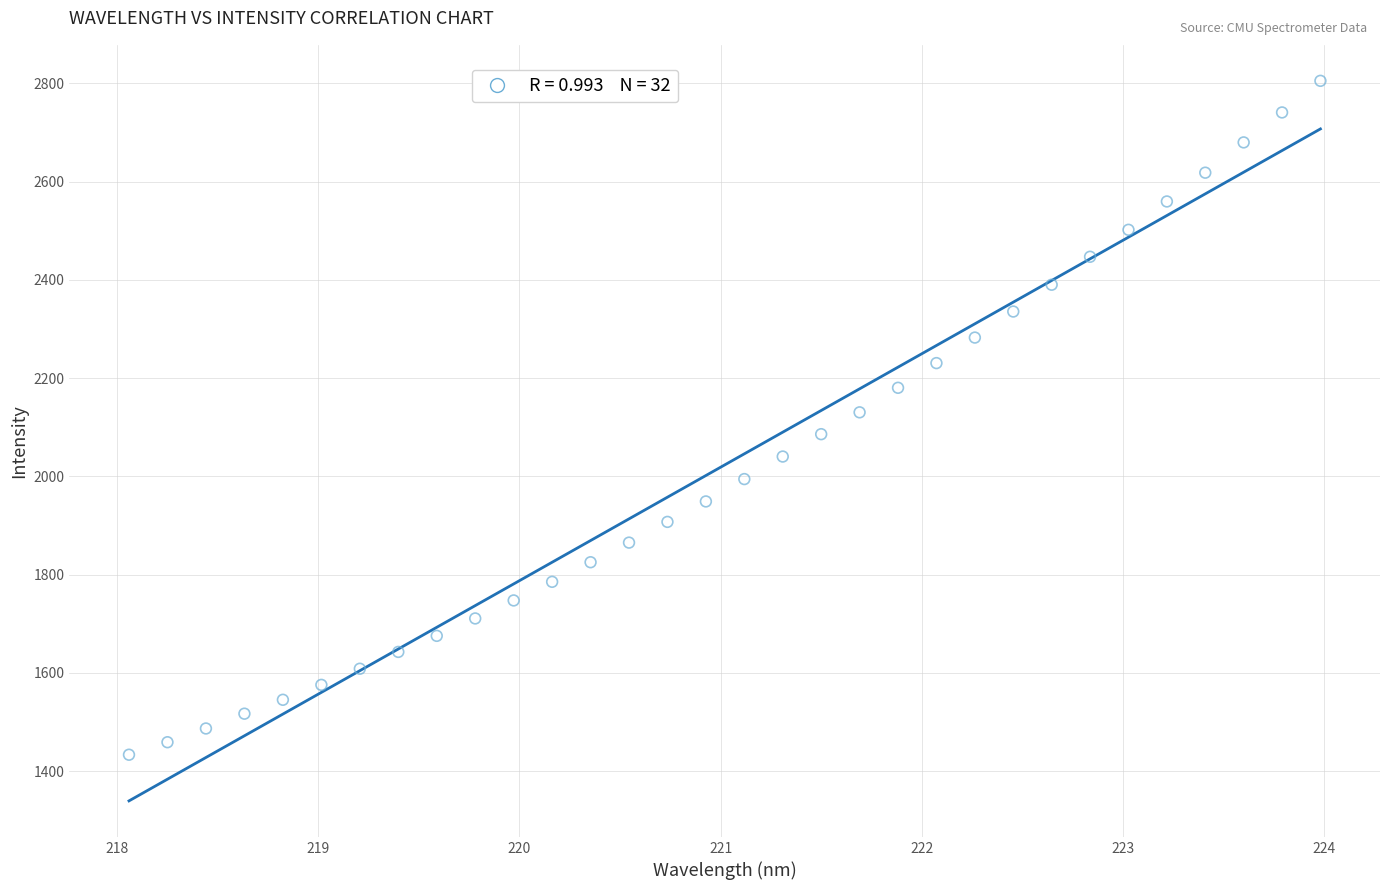

What is the range of X values (max minus min)?

5.9